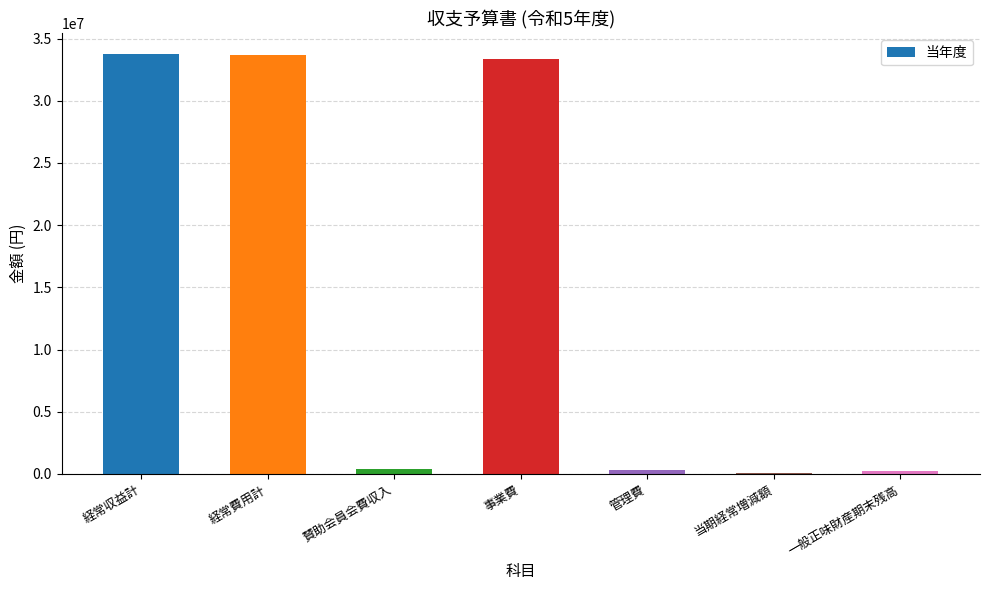

What is the greatest value displayed?

33740000